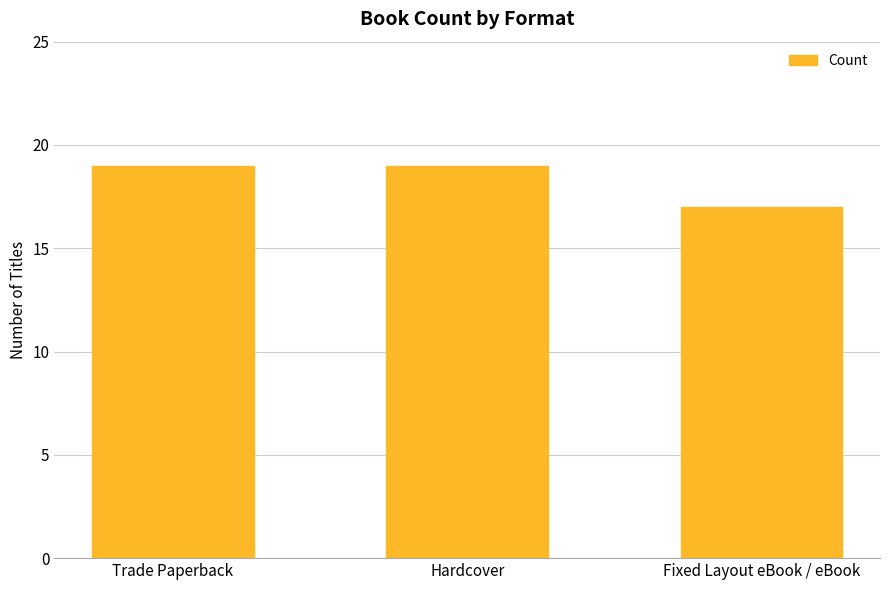

Which has a higher value, Fixed Layout eBook / eBook or Trade Paperback?

Trade Paperback